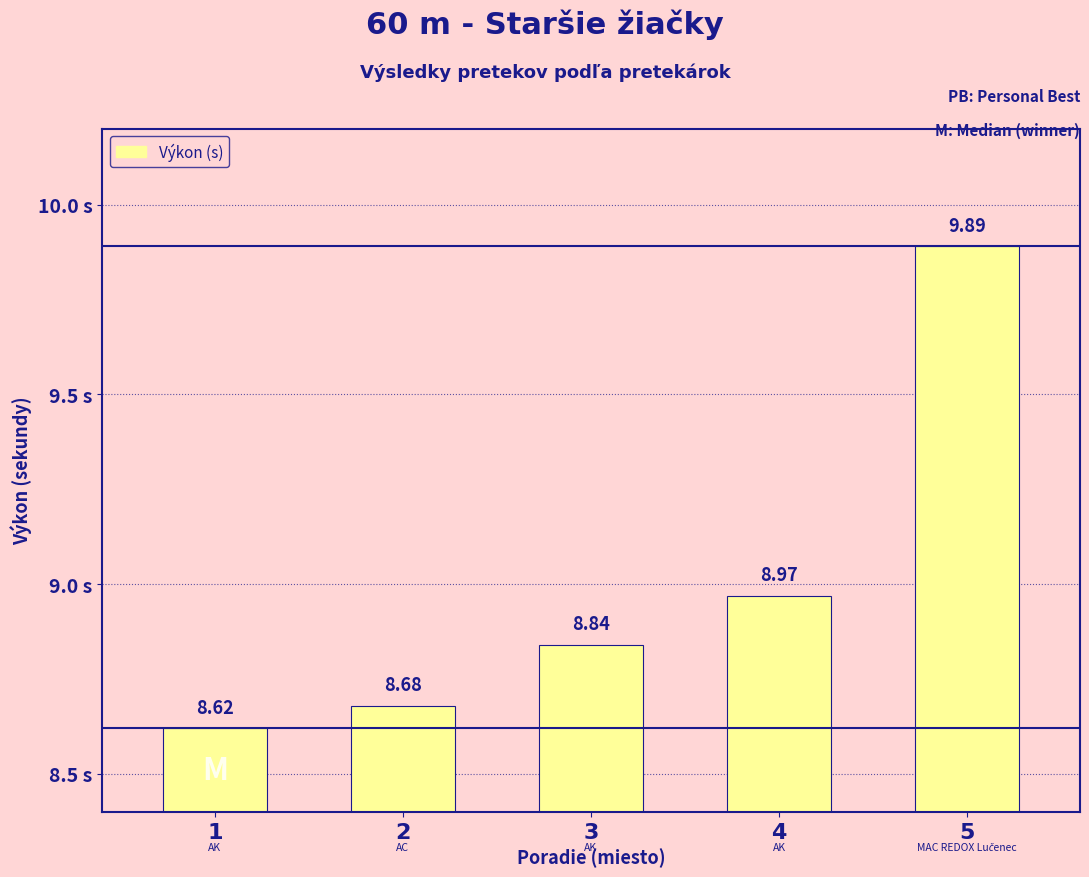

List the labels in order of value, smallest first.

1, 2, 3, 4, 5